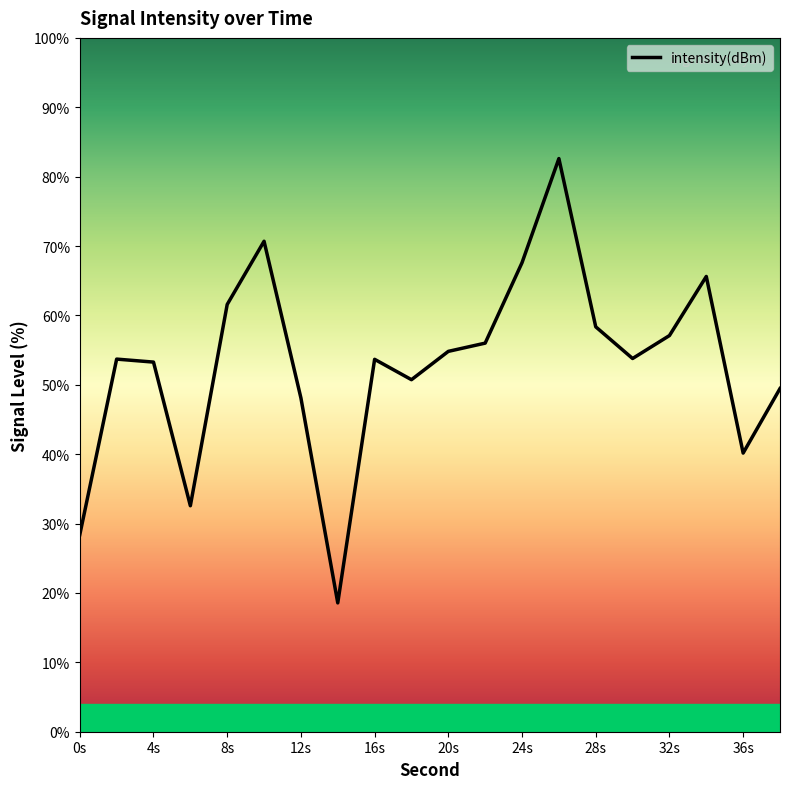

True or false: the data shows 28.5 at 22.

False